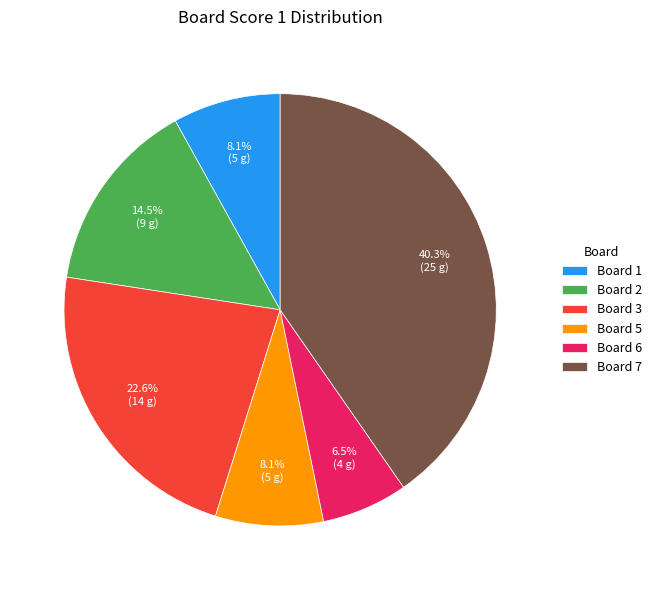

Between Board 6 and Board 2, which is larger?

Board 2